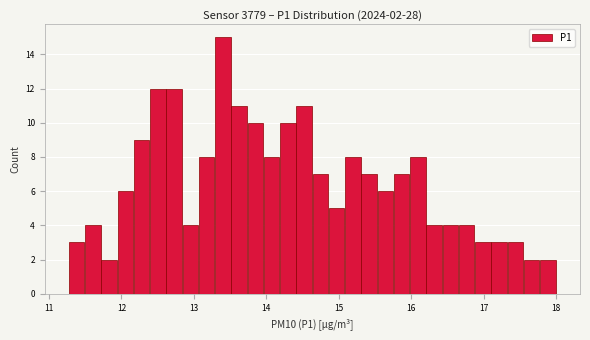

Read against the x-axis, roughly where is the centre of the tallest bar?

13.4